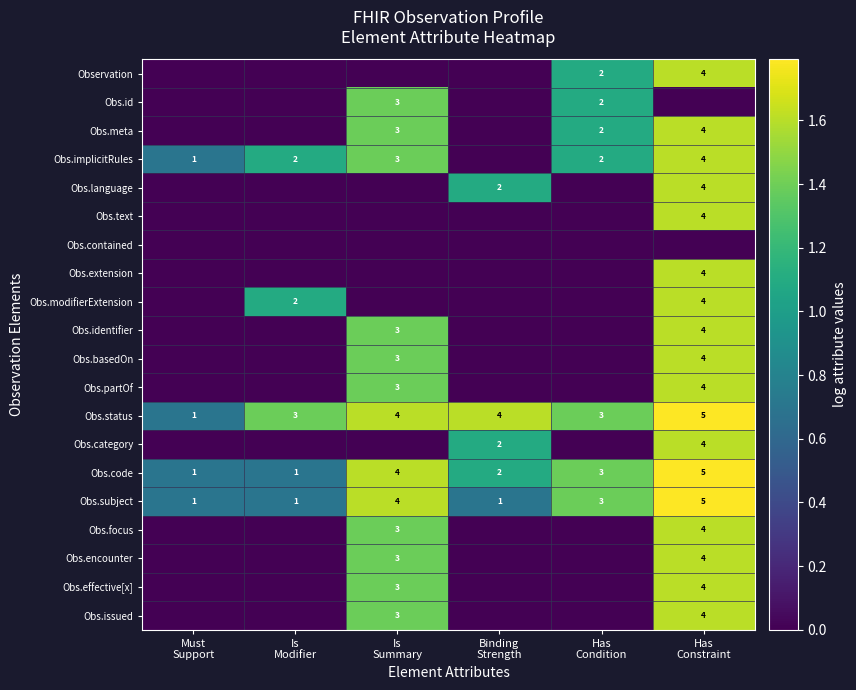

How many Obs.code values are between 1 and 4?

5